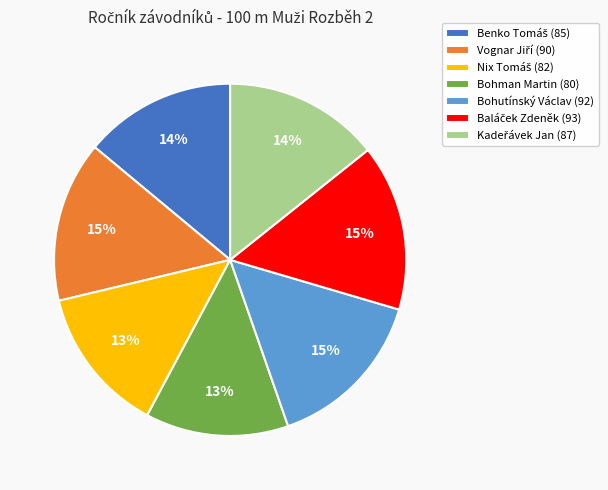

To the nearest percent, what is the difference between the largest and smallest slice percentages?

2%